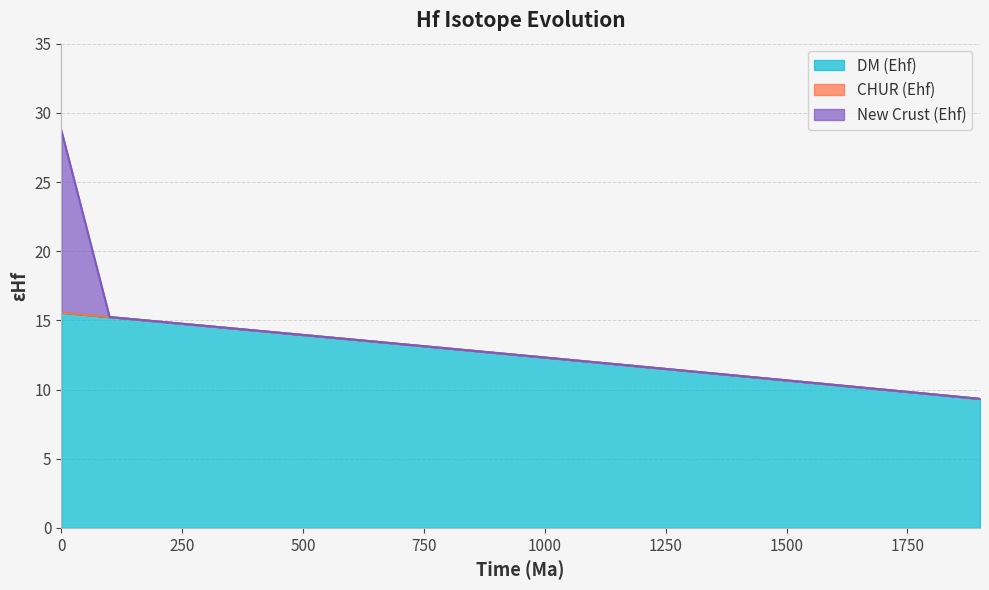

Reading left to right, what are all the values shown in this chart?

DM (Ehf): 15.6	15.2	14.9	14.6	14.3	13.9	13.6	13.3	13.0	12.6	12.3	12.0	11.7	11.3	11.0	10.7	10.3	10.0	9.7	9.3
CHUR (Ehf): 0.0	0.0	0.0	0.0	0.0	0.0	0.0	0.0	0.0	0.0	0.0	0.0	0.0	0.0	0.0	0.0	0.0	0.0	0.0	0.0
New Crust (Ehf): 13.2	0.0	0.0	0.0	0.0	0.0	0.0	0.0	0.0	0.0	0.0	0.0	0.0	0.0	0.0	0.0	0.0	0.0	0.0	0.0